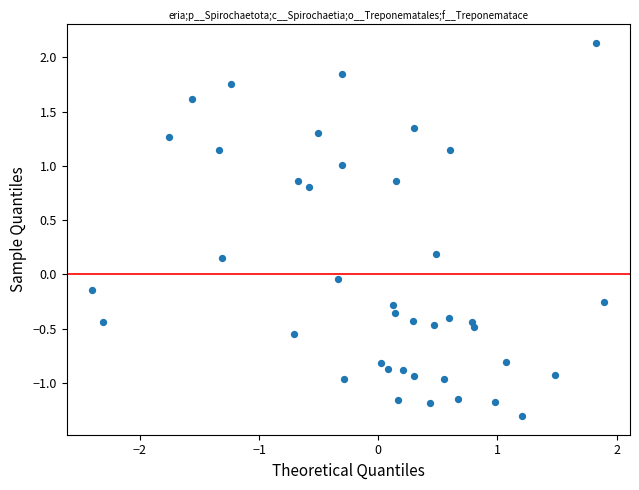

What is the range of Y values (max minus min)?

3.4